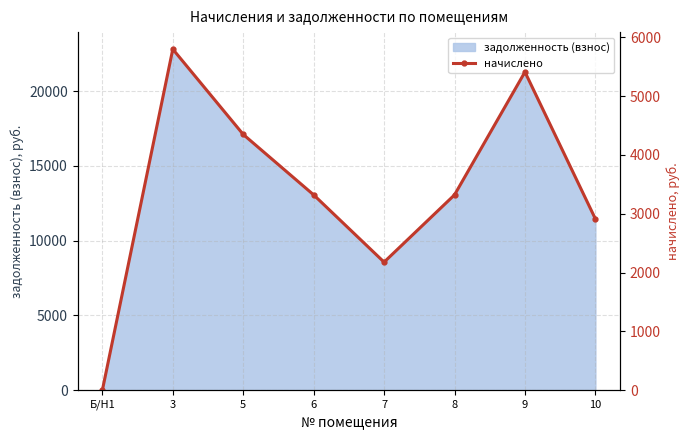

Reading left to right, what are all the values shown in this chart?

Б/Н1=0.0	3=5797.0	5=4347.7	6=3320.4	7=2177.3	8=3320.4	9=5409.2	10=2912.2